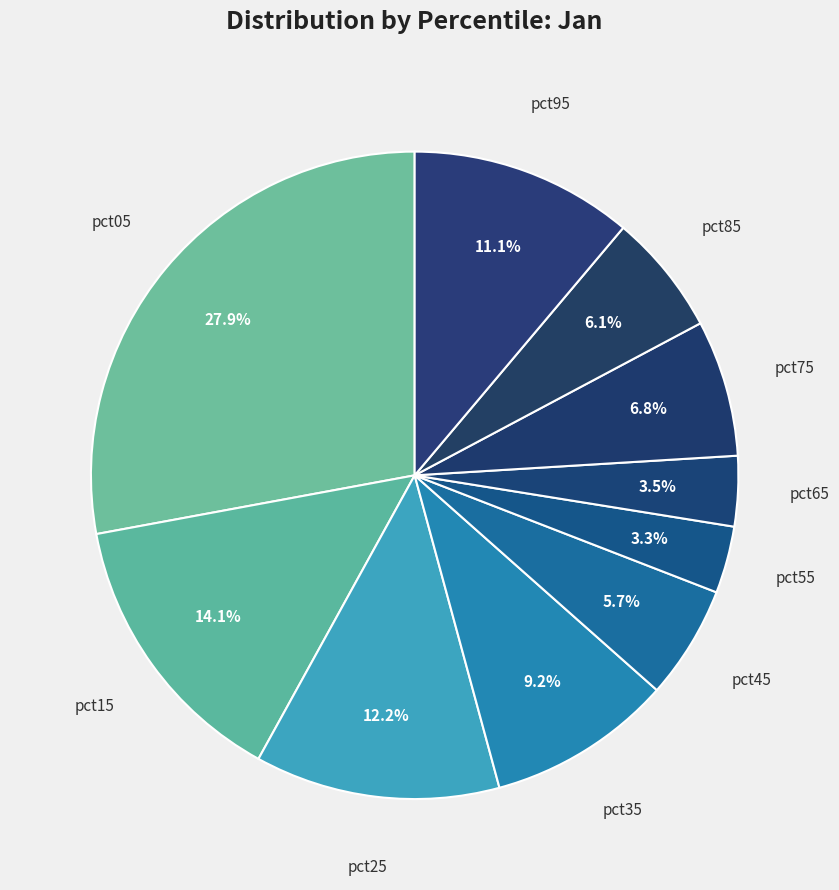

What percentage is the pct05 slice, to the nearest percent?

28%